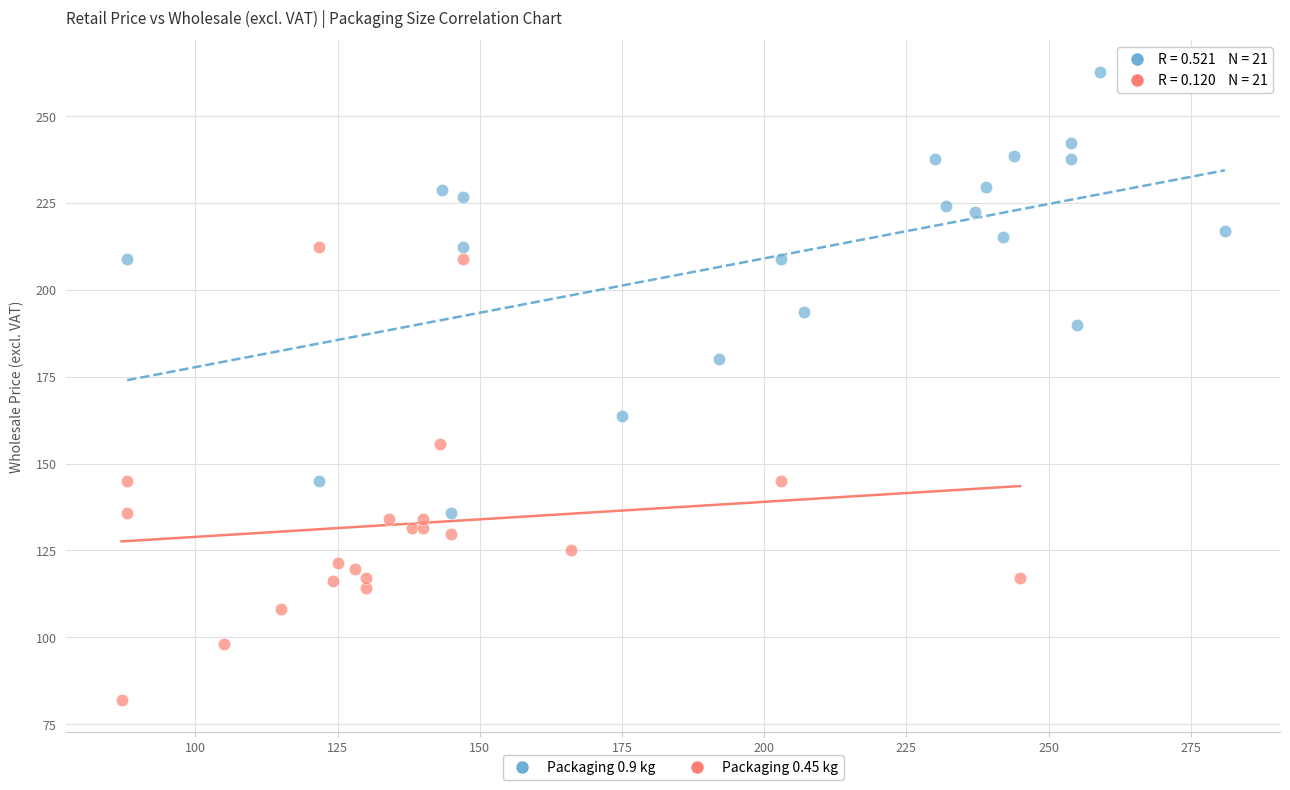

Which series contains the highest Y value?

Packaging 0.9 kg